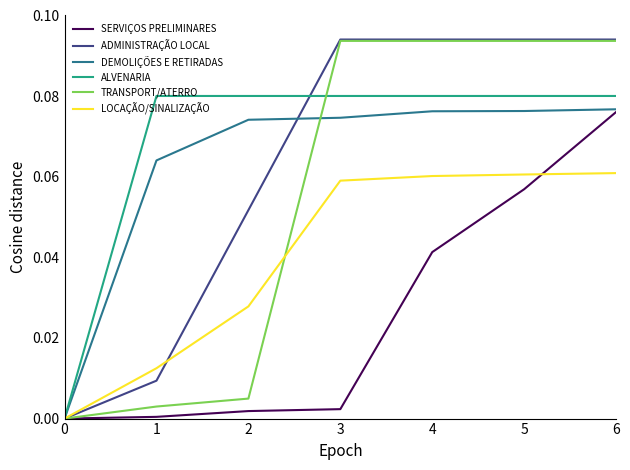

Reading left to right, what are all the values shown in this chart?

SERVIÇOS PRELIMINARES: 0.0	0.0	0.0	0.0	0.0	0.1	0.1
ADMINISTRAÇÃO LOCAL: 0.0	0.0	0.1	0.1	0.1	0.1	0.1
DEMOLIÇÕES E RETIRADAS: 0.0	0.1	0.1	0.1	0.1	0.1	0.1
ALVENARIA: 0.0	0.1	0.1	0.1	0.1	0.1	0.1
TRANSPORT/ATERRO: 0.0	0.0	0.0	0.1	0.1	0.1	0.1
LOCAÇÃO/SINALIZAÇÃO: 0.0	0.0	0.0	0.1	0.1	0.1	0.1